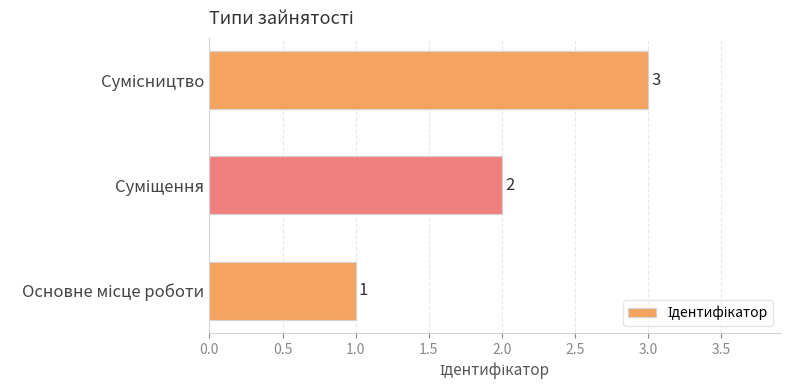

What is the sum of all values?

6